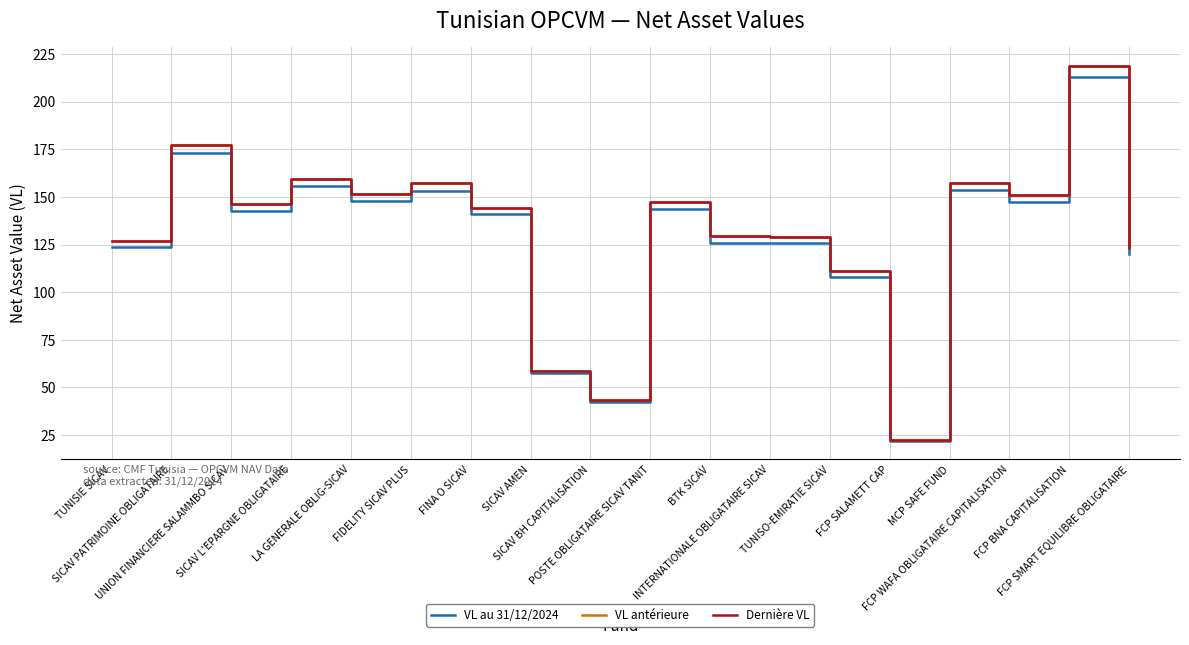

What is the difference between the maximum and second lowest values in the Dernière VL series?

175.2